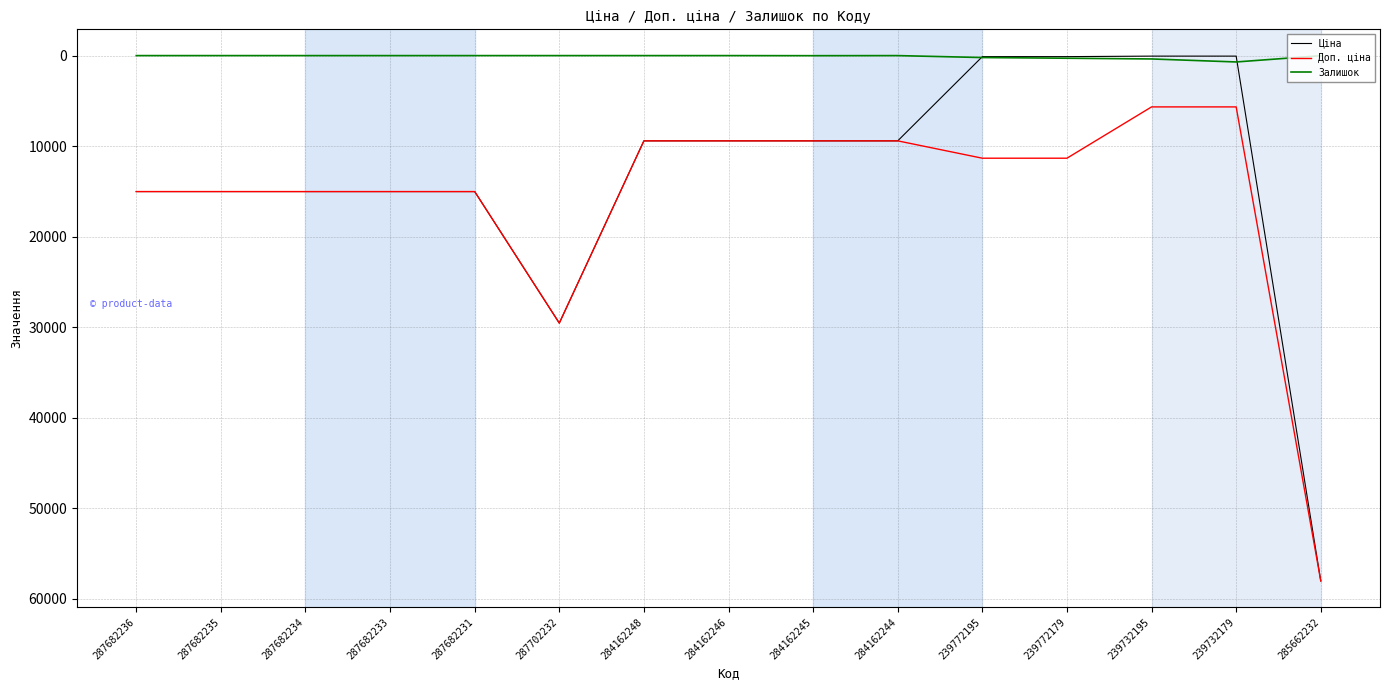

Does the chart have visible grid lines?

Yes